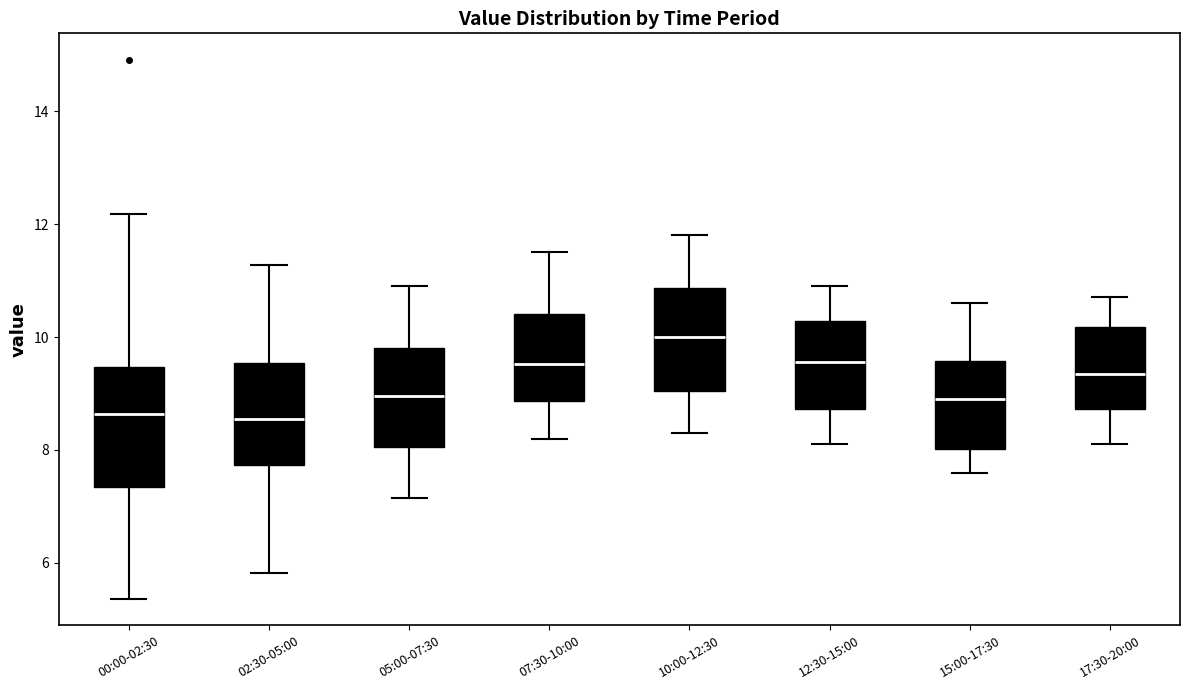

Where does the lower whisker of the box for 12:30-15:00 end on the y-axis? The values are not printed on the chart, so give them approximately, as read against the axis.

8.2